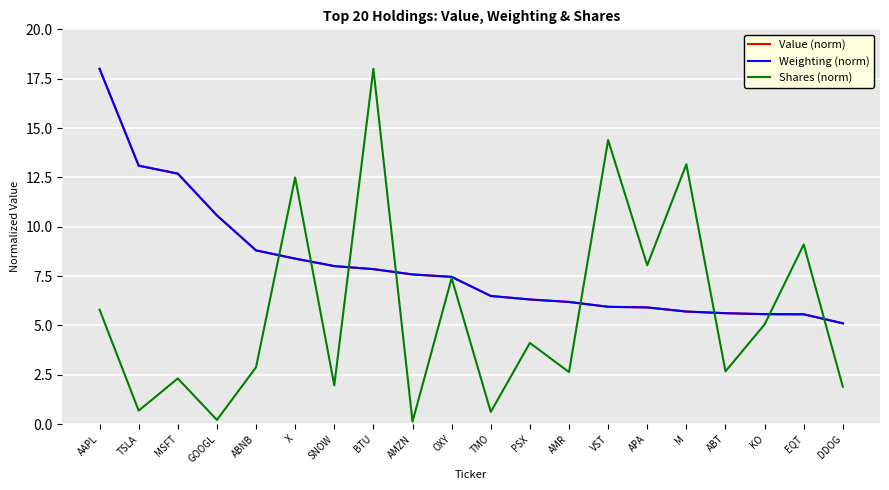

What is the sum of all Value (norm) values?

160.9